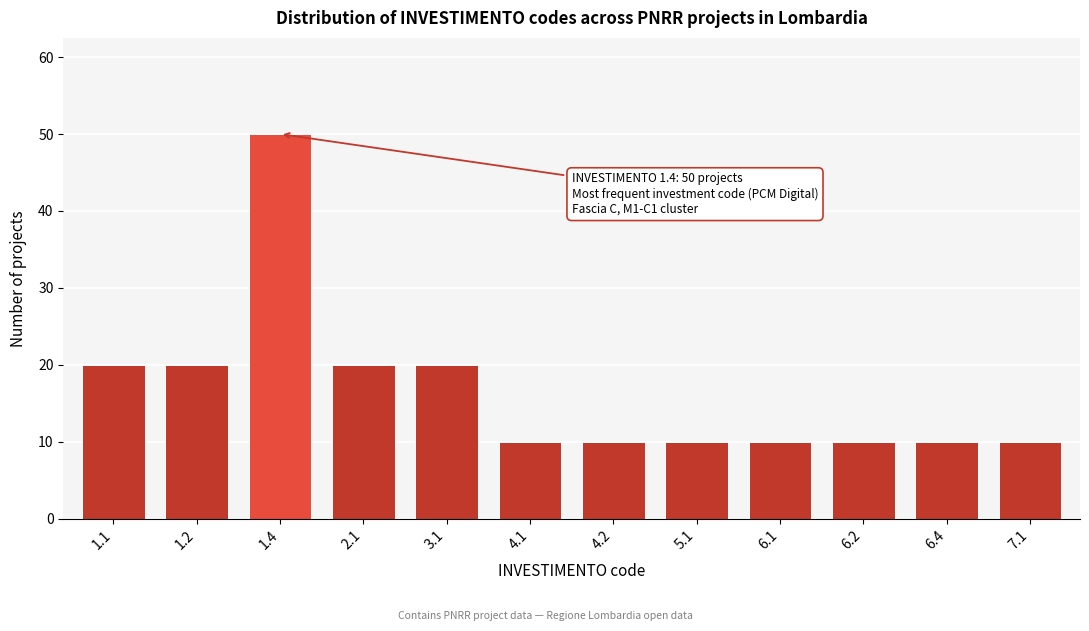

Reading left to right, extract all data points from this chart.

1.1=20	1.2=20	1.4=50	2.1=20	3.1=20	4.1=10	4.2=10	5.1=10	6.1=10	6.2=10	6.4=10	7.1=10